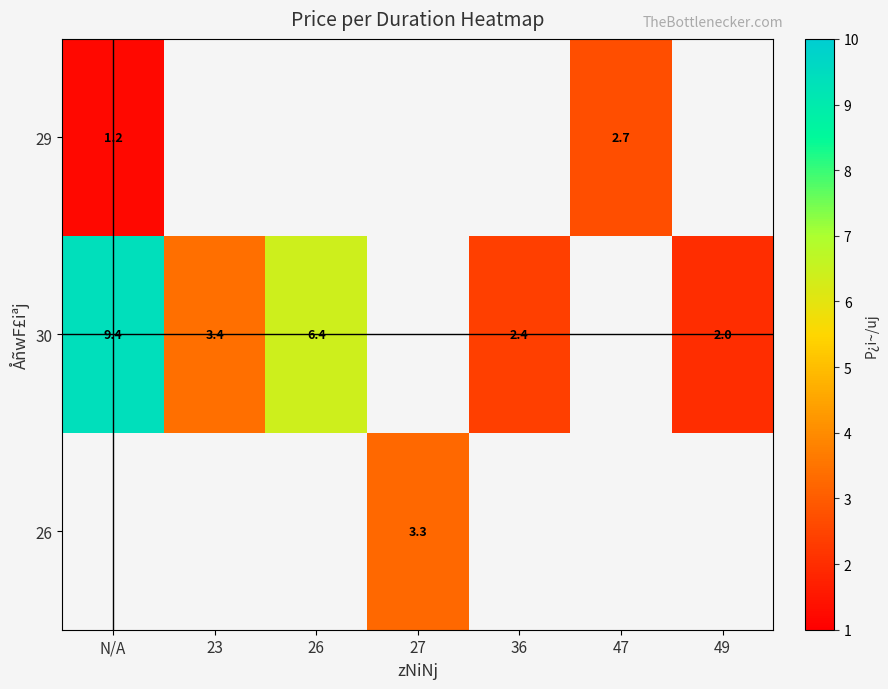

Count the number of data series in this chart.

3